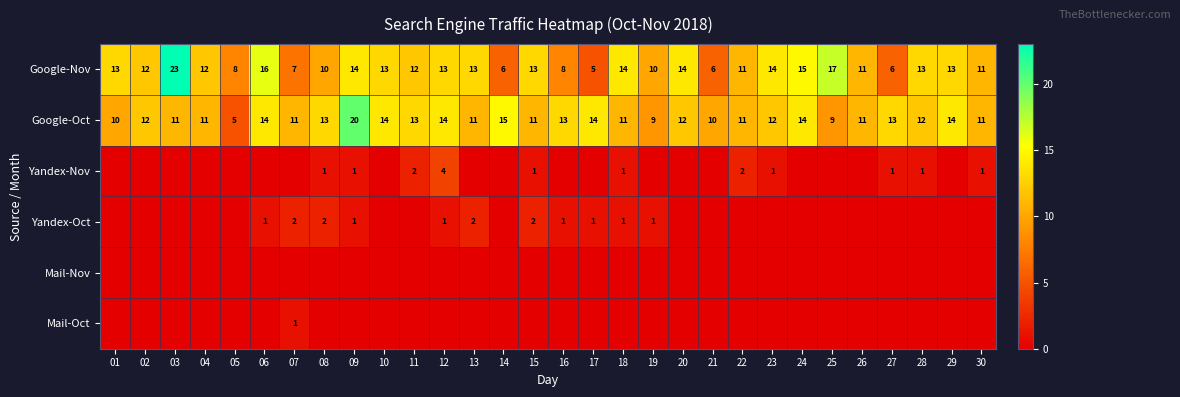

Is it true that Google-Nov equals 11 at 26?

True